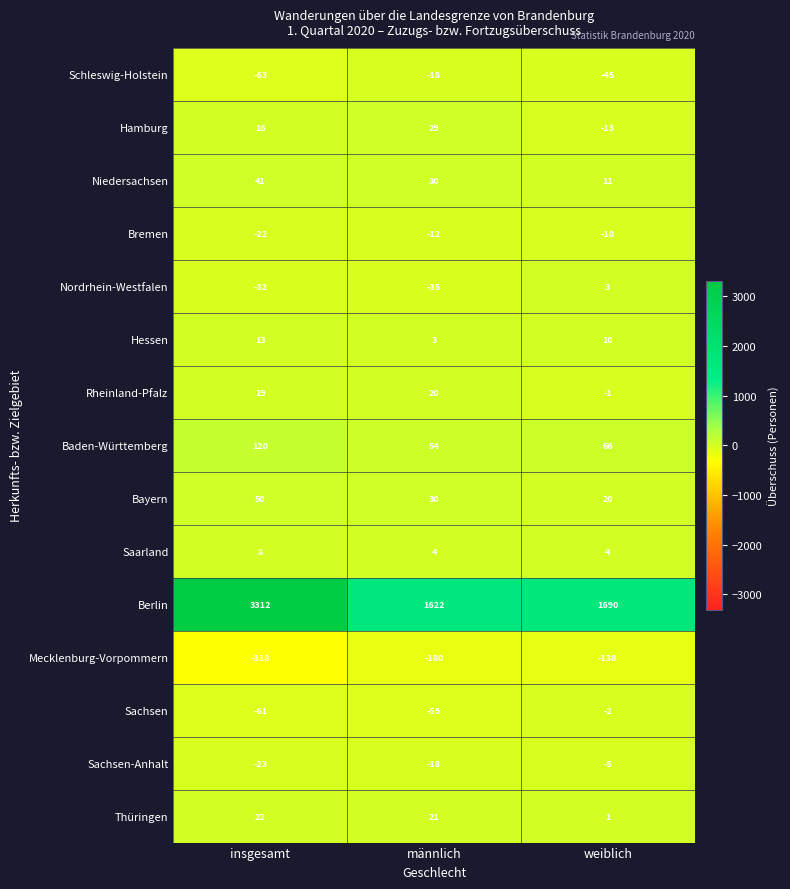

Where does the Hessen series first go above 10?

insgesamt